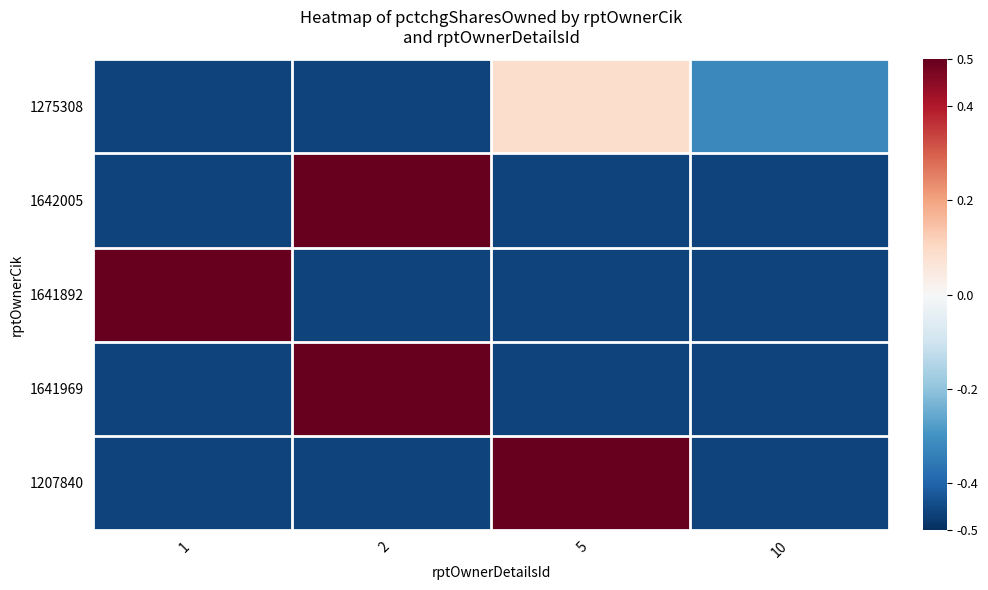

What is the total value across all series at 10?

-2.2